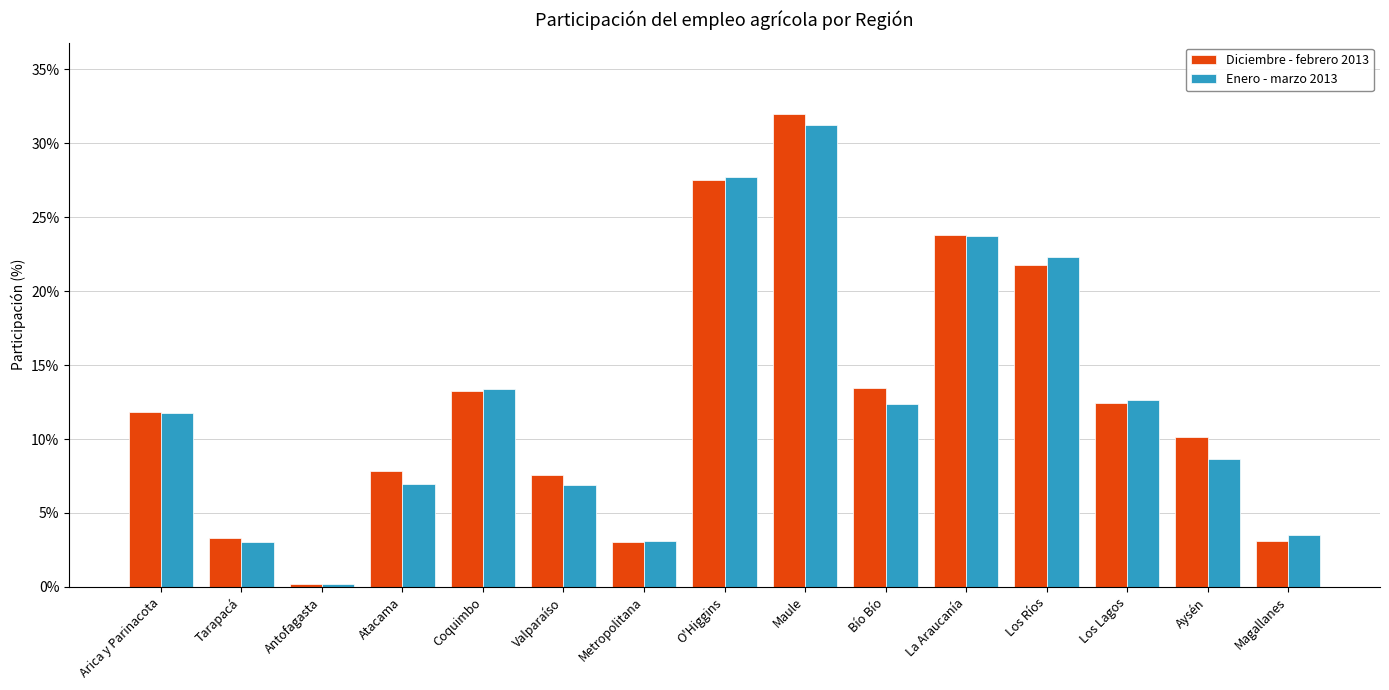

Reading right to left, what are all the values shown in this chart?

Diciembre - febrero 2013: 0.0	0.1	0.1	0.2	0.2	0.1	0.3	0.3	0.0	0.1	0.1	0.1	0.0	0.0	0.1
Enero - marzo 2013: 0.0	0.1	0.1	0.2	0.2	0.1	0.3	0.3	0.0	0.1	0.1	0.1	0.0	0.0	0.1